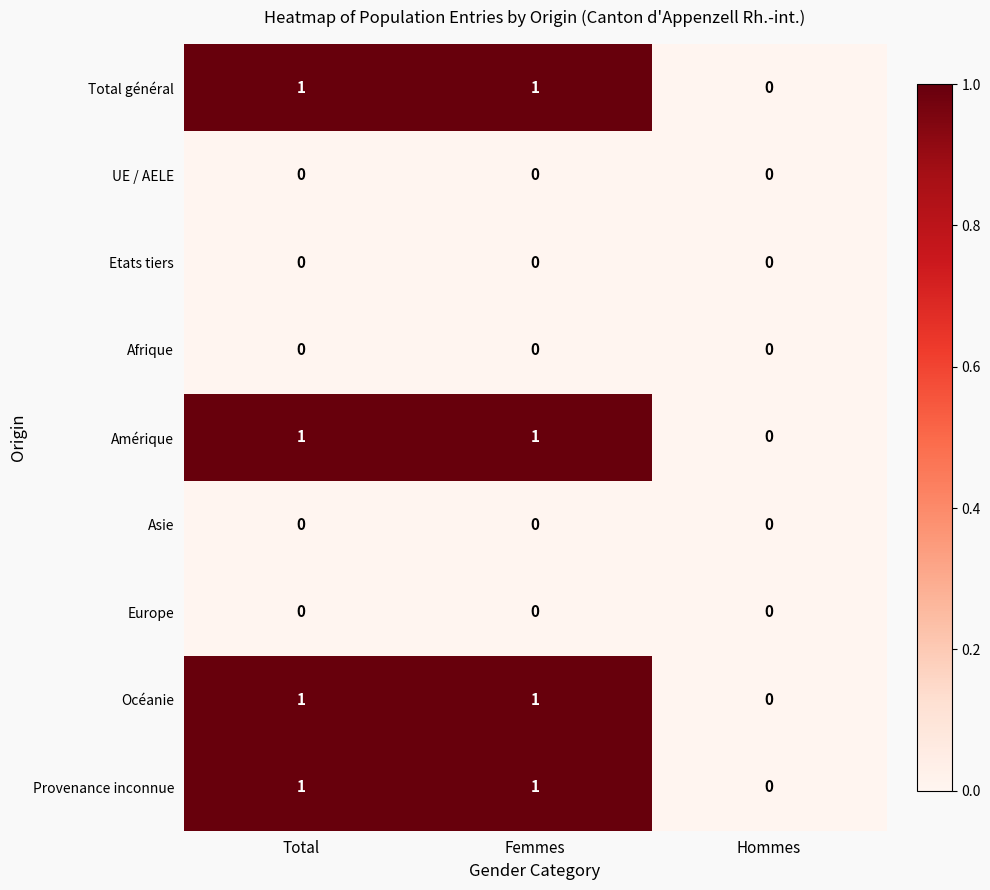

Count the Total général values in the range 0 to 1.

3